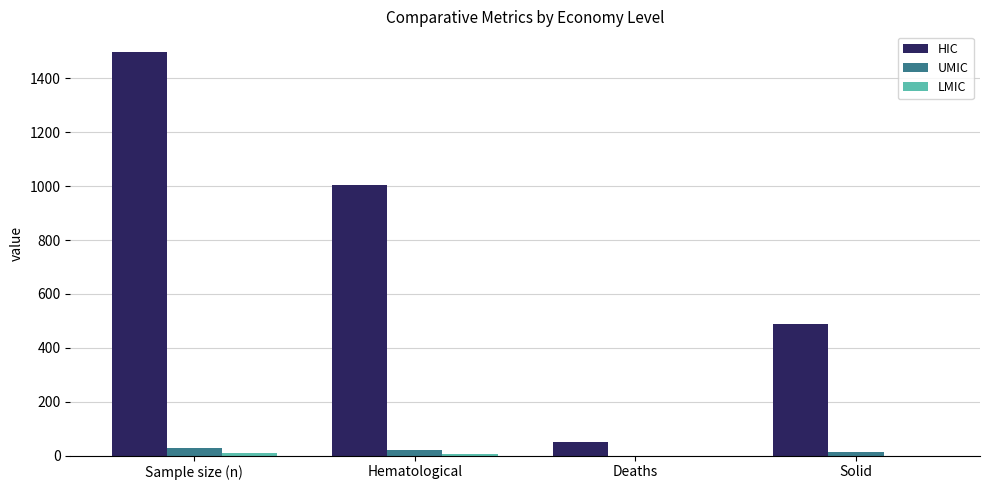

Are the bars horizontal?

No